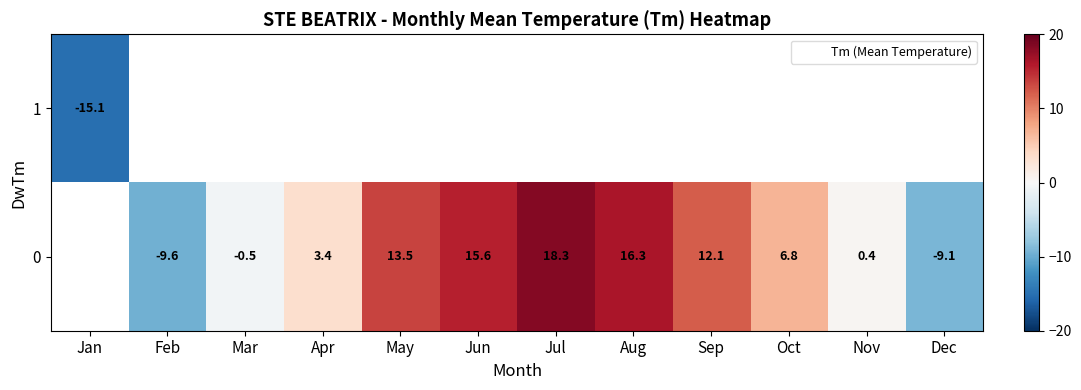

List the series in order of their overall mean, lowest first.

row_0, row_1